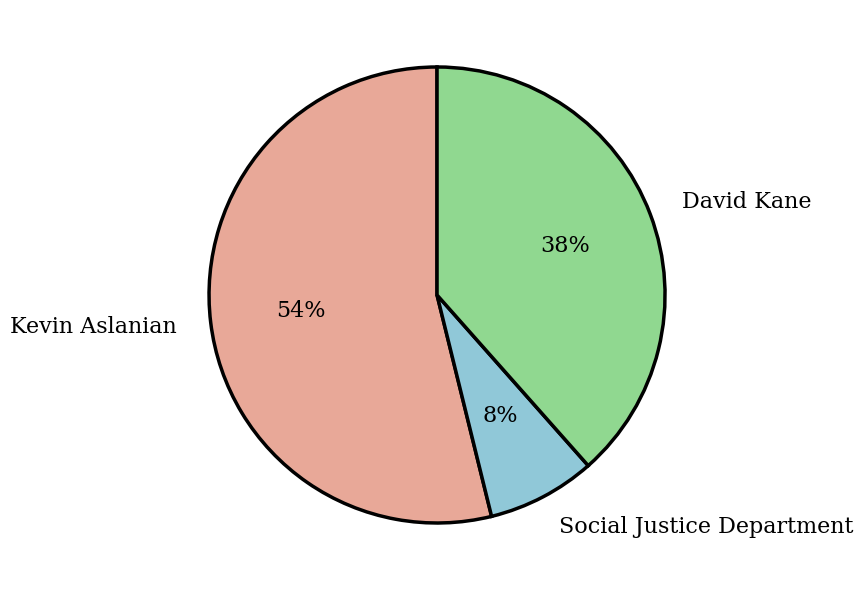

To the nearest percent, what is the difference between the largest and smallest slice percentages?

46%